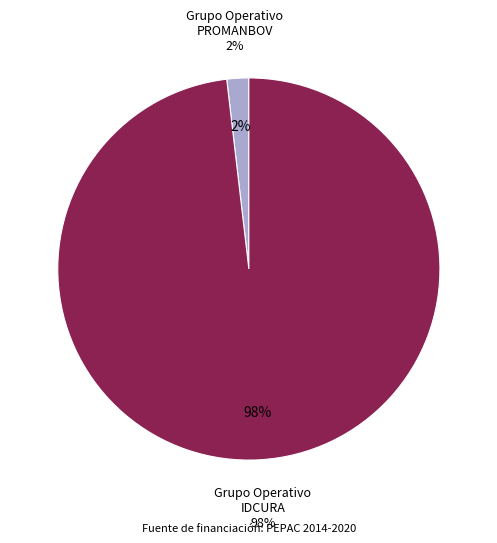

Which slice is the largest?

Grupo Operativo IDCURA